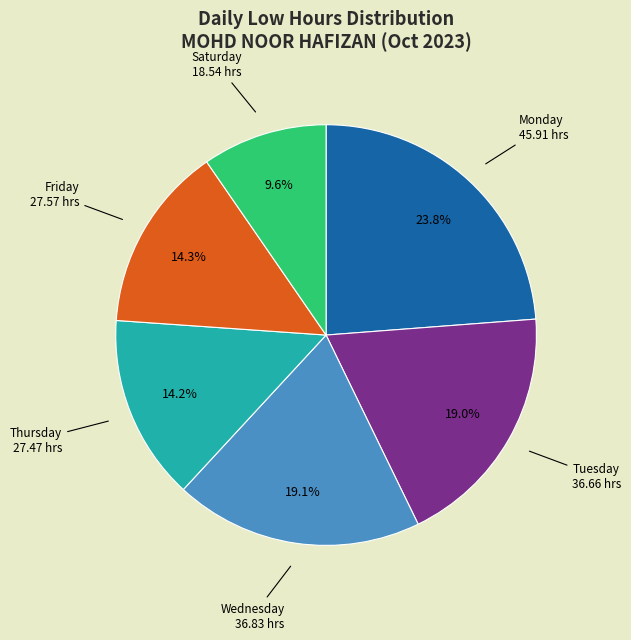

How many slices are in this pie chart?

6